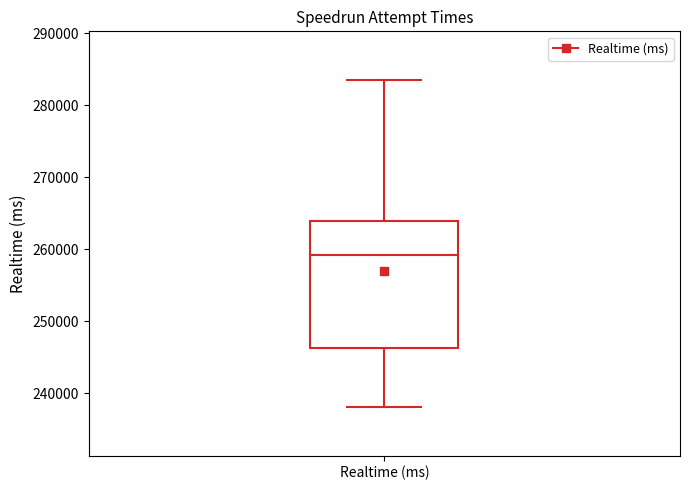

Where does the median line of the box for Realtime (ms) sit on the y-axis? The values are not printed on the chart, so give them approximately, as read against the axis.

259000